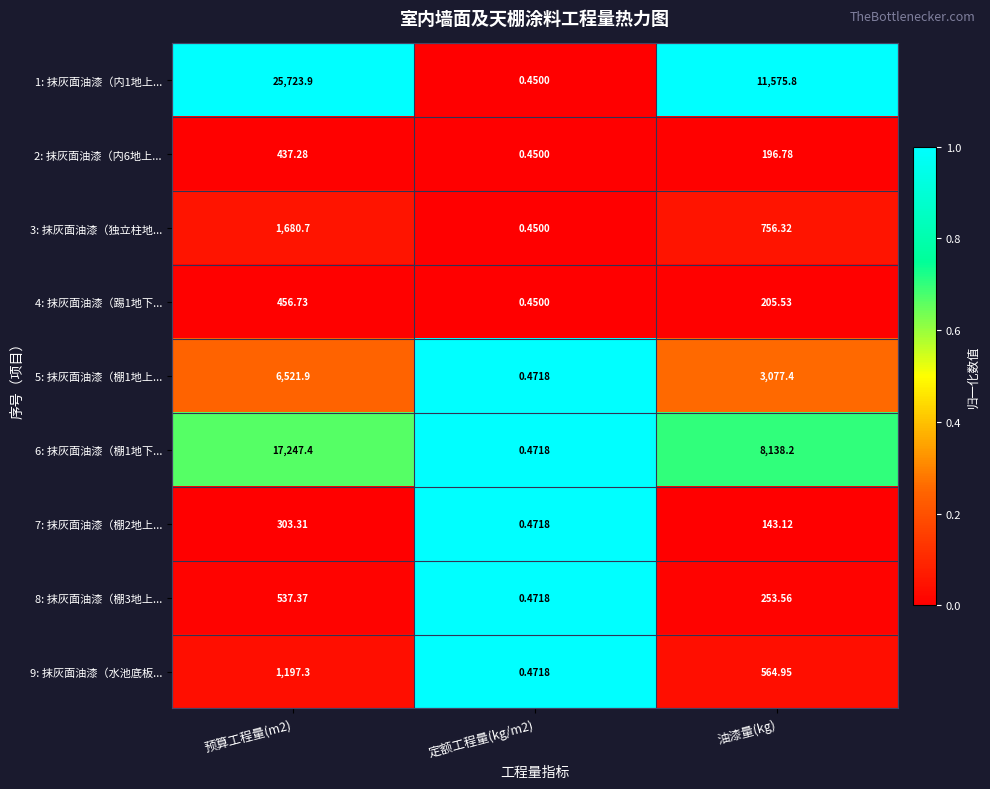

List the series in order of their peak value, lowest first.

7: 抹灰面油漆（棚2地上..., 2: 抹灰面油漆（内6地上..., 4: 抹灰面油漆（踢1地下..., 8: 抹灰面油漆（棚3地上..., 9: 抹灰面油漆（水池底板..., 3: 抹灰面油漆（独立柱地..., 5: 抹灰面油漆（棚1地上..., 6: 抹灰面油漆（棚1地下..., 1: 抹灰面油漆（内1地上...